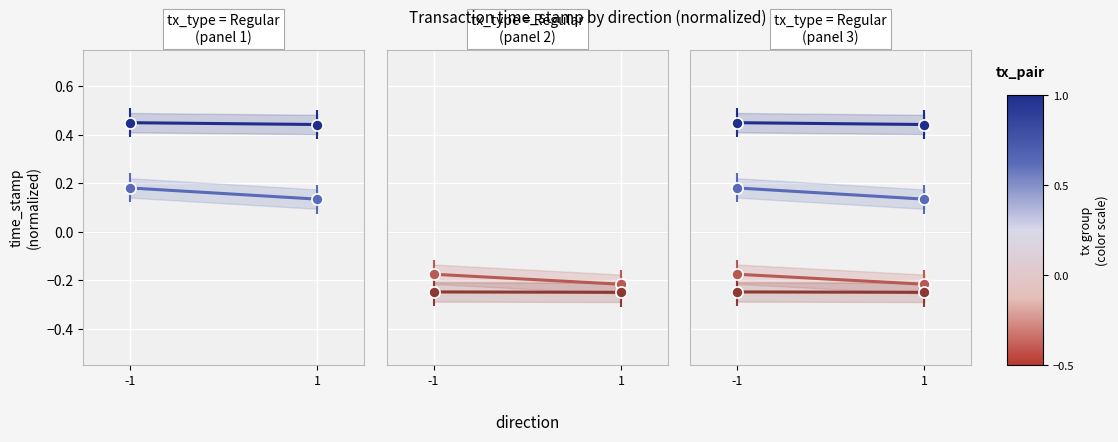

At which category does the chart reach its minimum across all series?

1